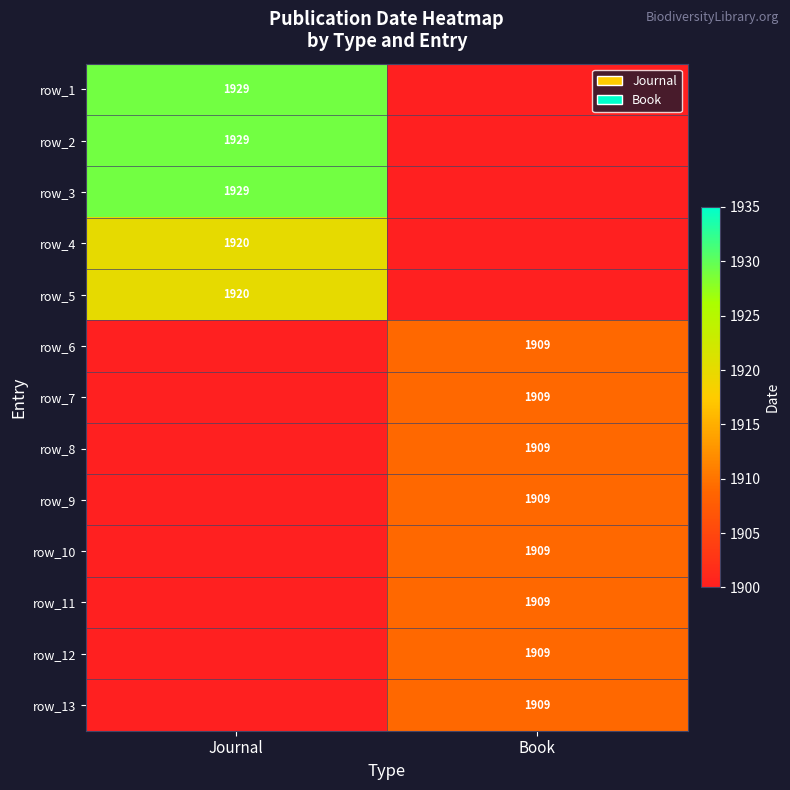

The value of row_9 at Book is 923. True or false?

False